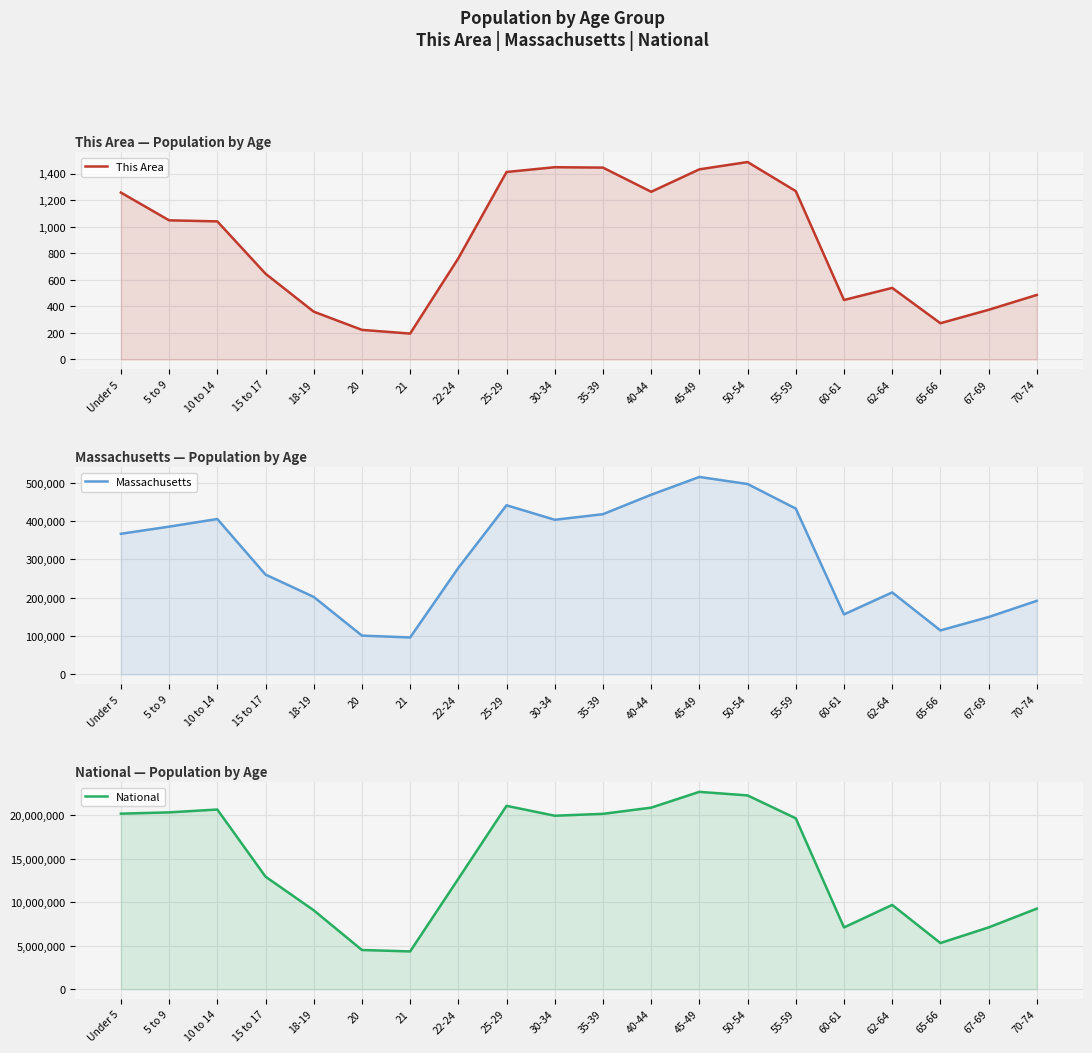

At which category does This Area reach its first local peak?

30-34